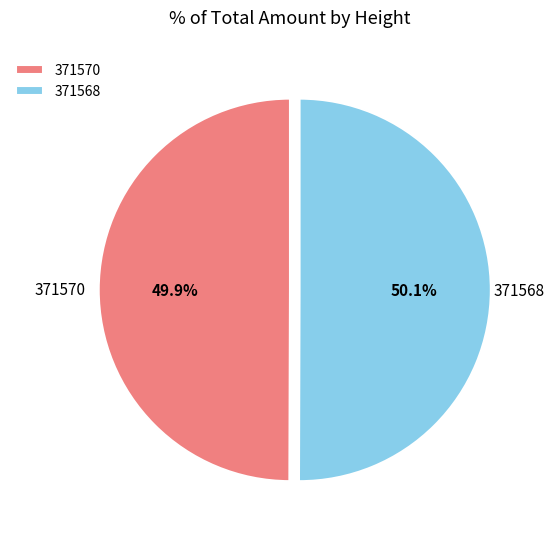

What is the ratio of the value at 371570 to the value at 371568?

1.0